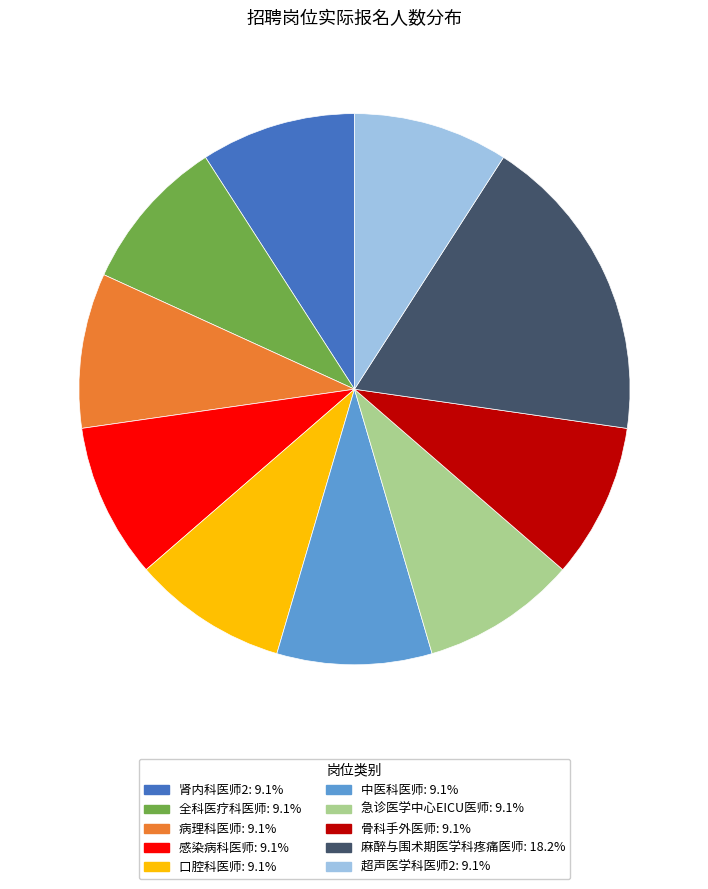

Does any single category account for the majority?

No